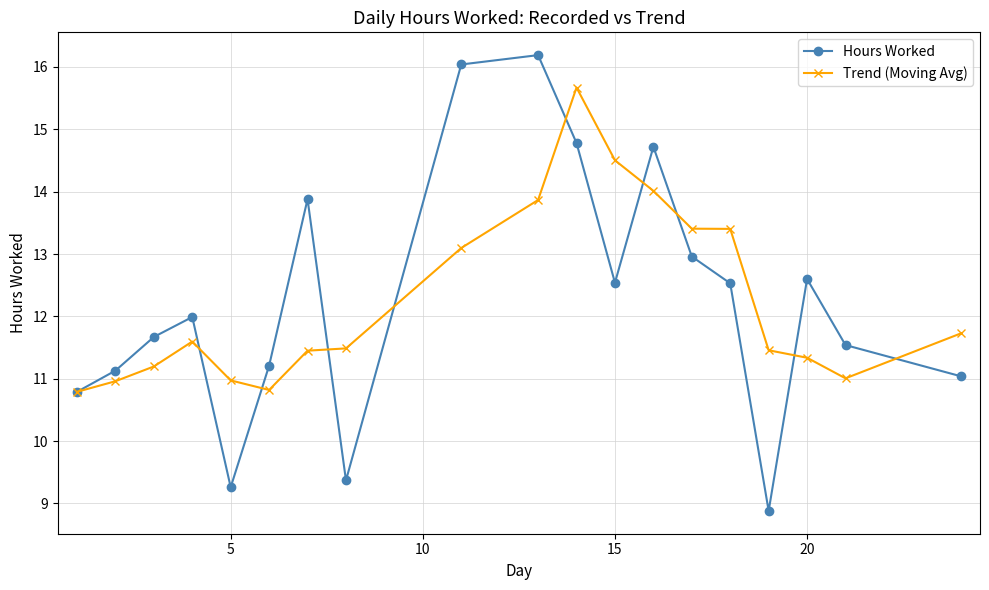

At how many categories does at least one series exceed 10?

19